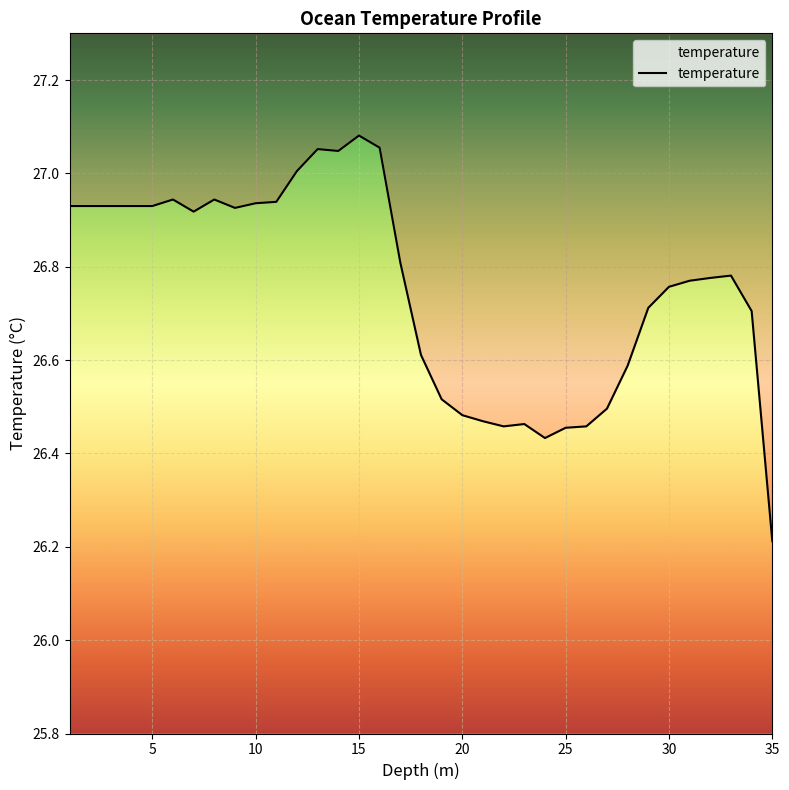

Is this an area chart (filled region under the line)?

No